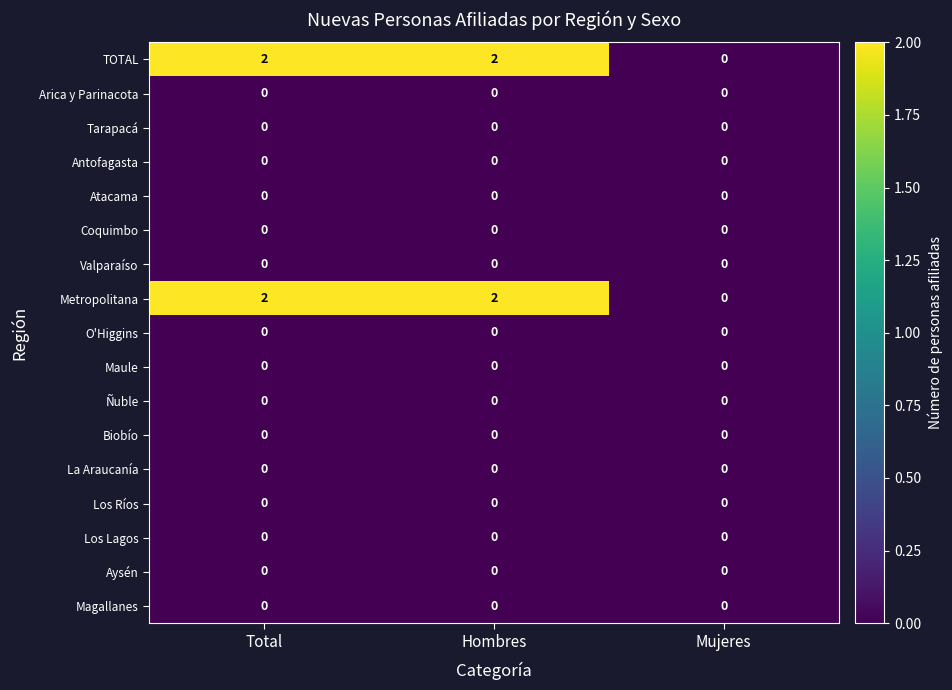

The Coquimbo series shows 0 at Total. True or false?

True